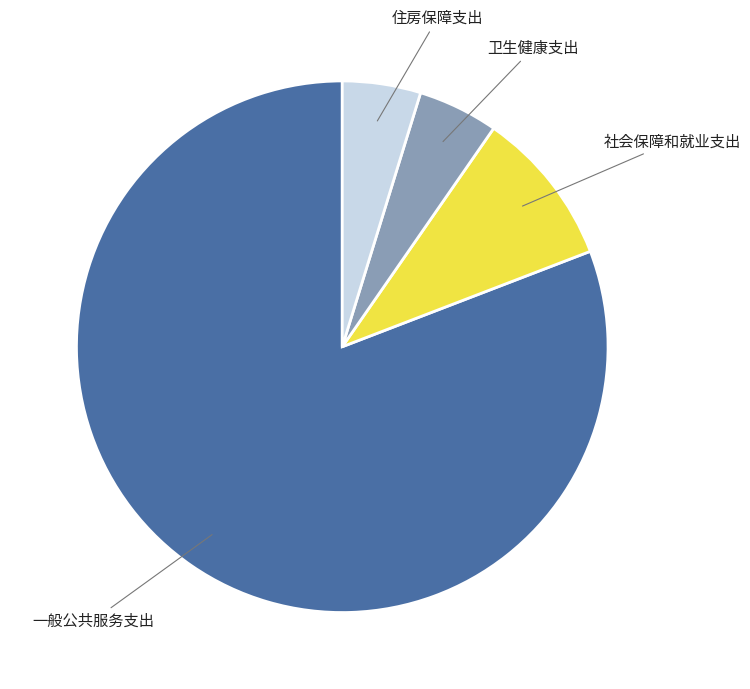

Is there any slice that represents more than half of the pie?

Yes